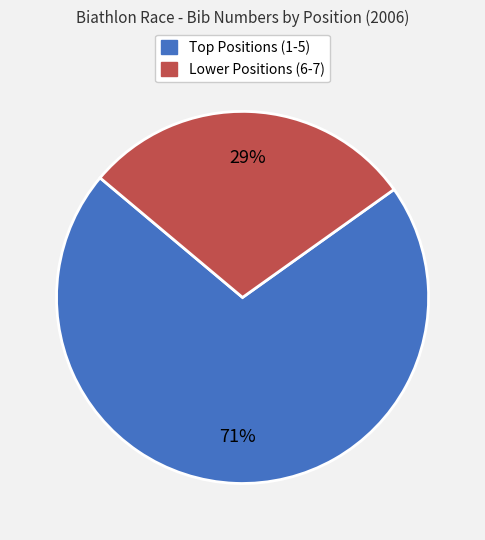

To the nearest percent, what is the average slice percentage?

50%